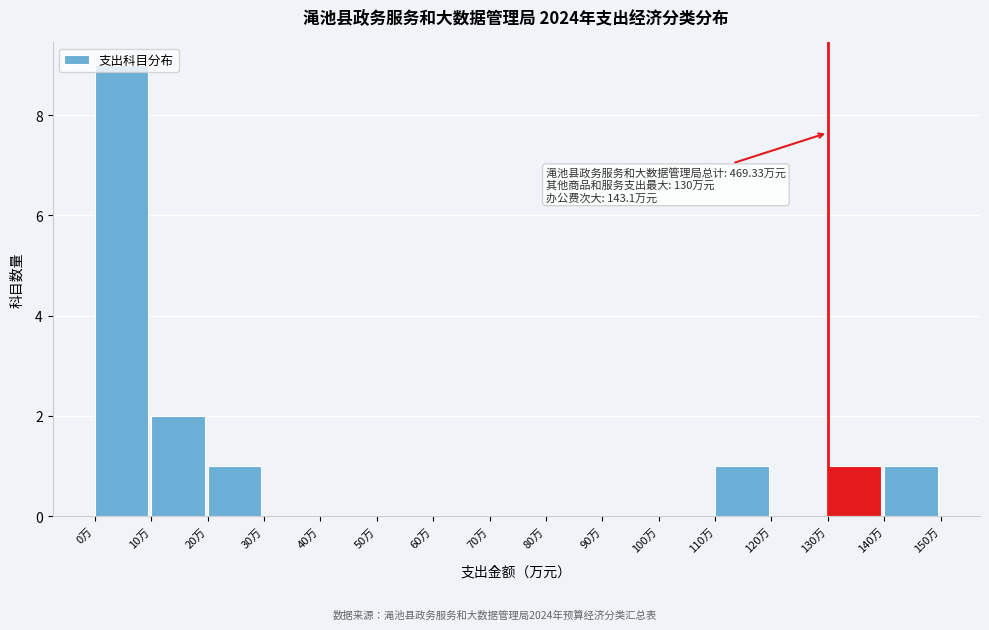

Which range on the x-axis has the tallest bar?

0 to 10